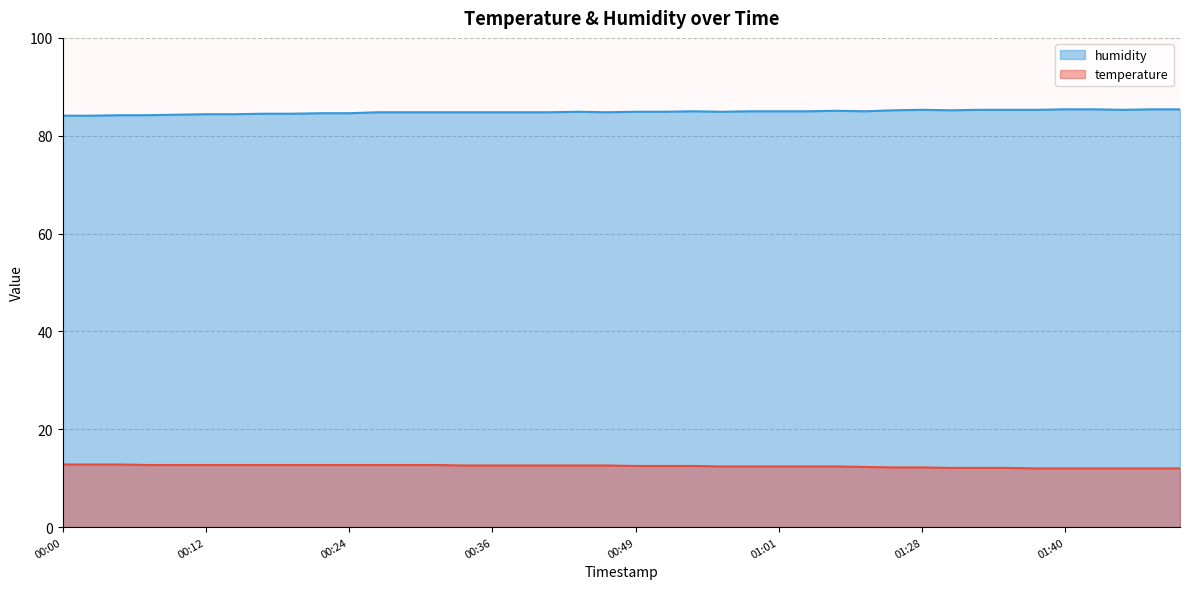

What is the label of the 21st point from the left?

00:49